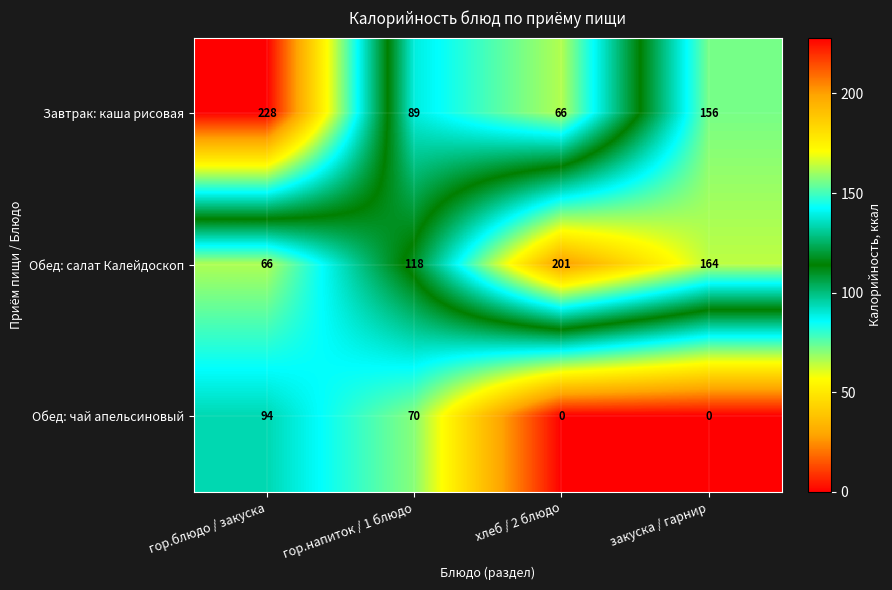

At гор.блюдо / закуска, list the series in order from smallest to largest.

Обед: салат Калейдоскоп, Обед: чай апельсиновый, Завтрак: каша рисовая